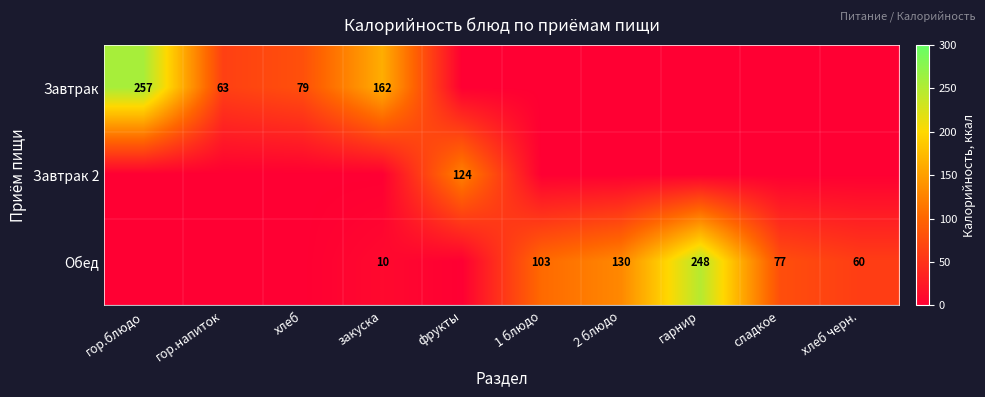

Between хлеб and гор.напиток, which is larger?

хлеб